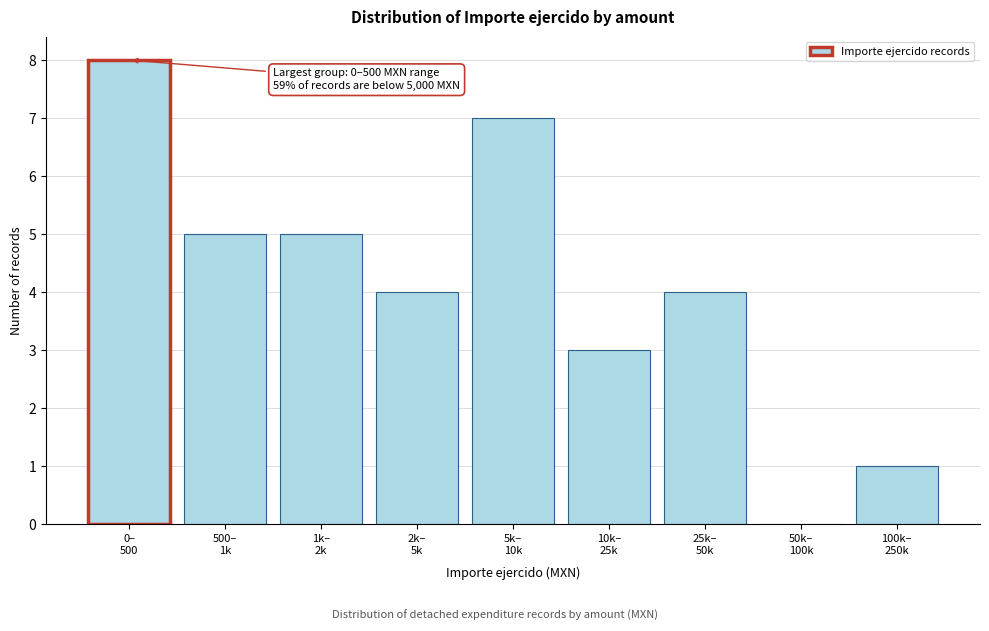

What is the sum of all values?

37